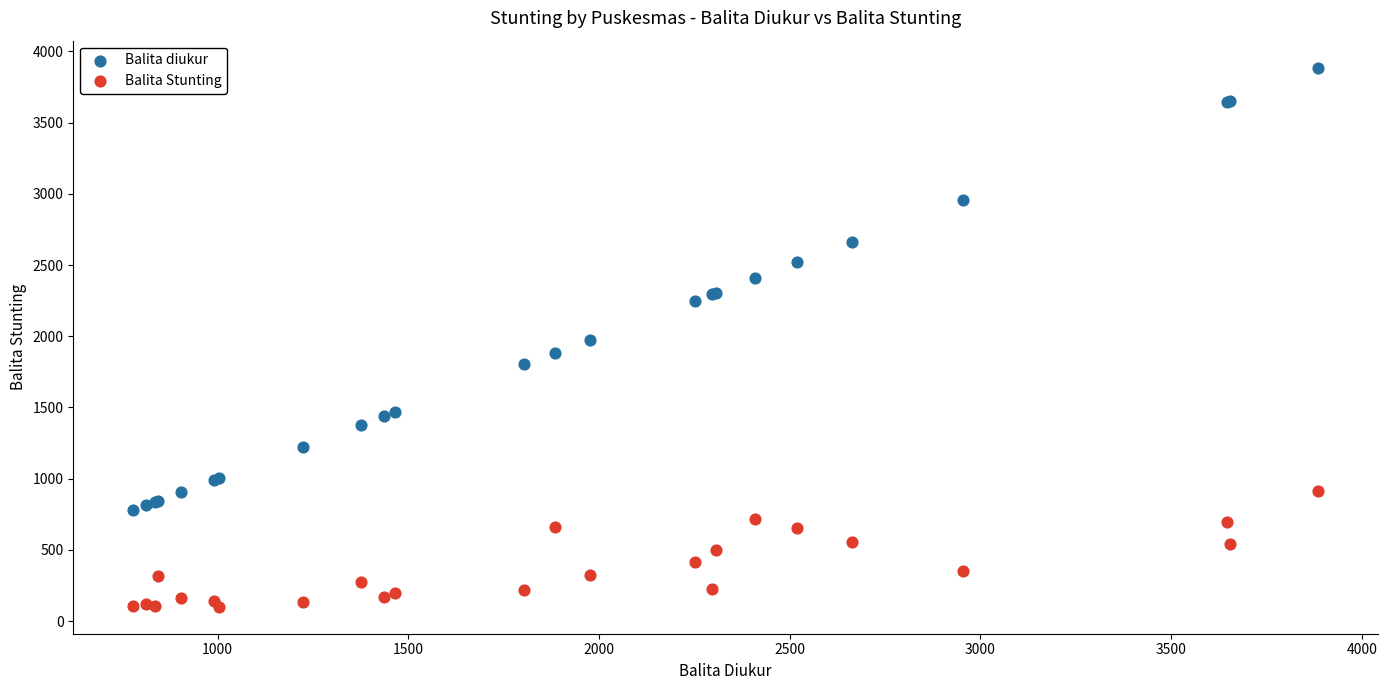

Which series contains the lowest Y value?

Balita Stunting